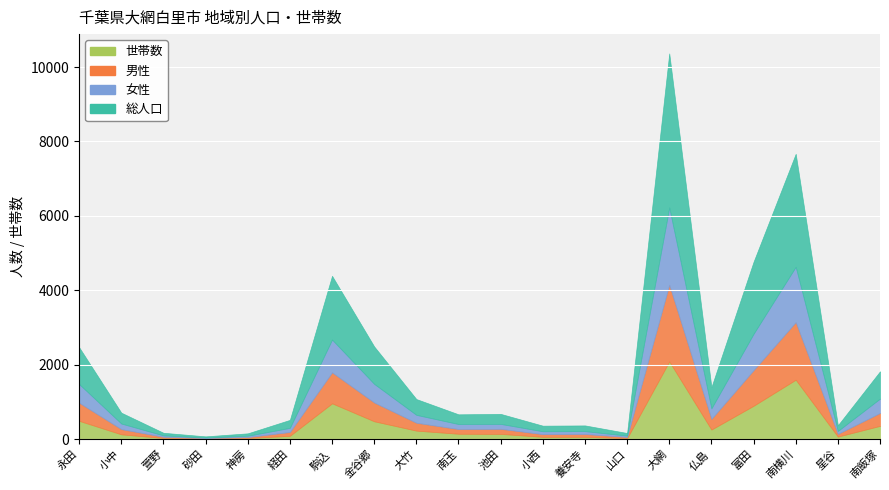

How many categories are shown in the chart?

20